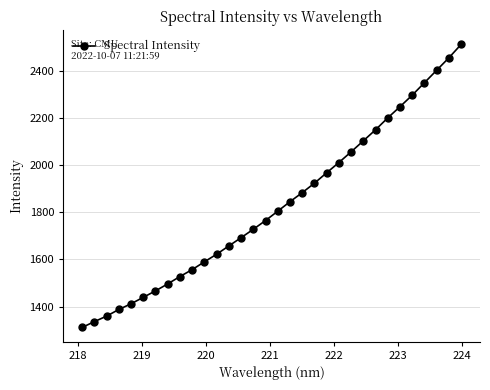

What is the smallest value displayed?

1311.5